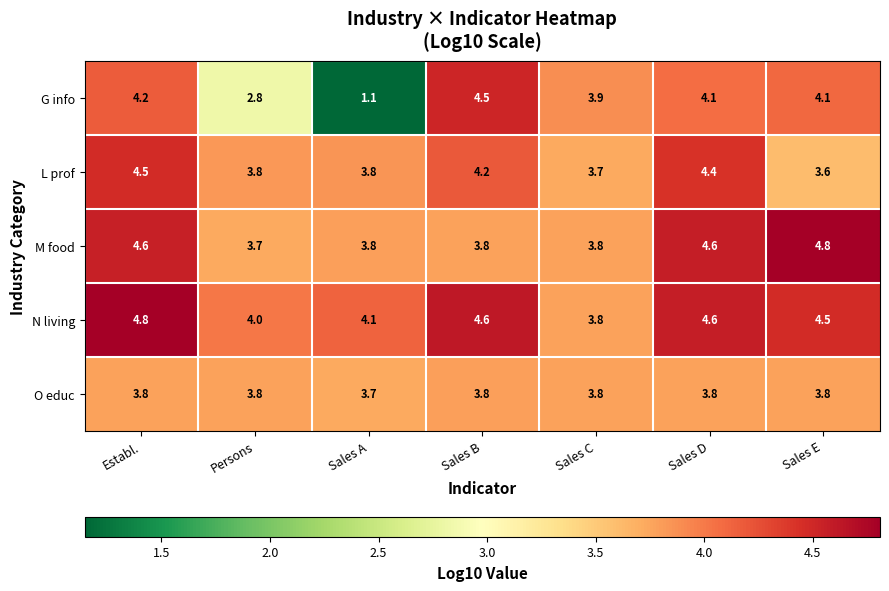

What is the difference between the maximum and minimum values in the N living series?

1.0